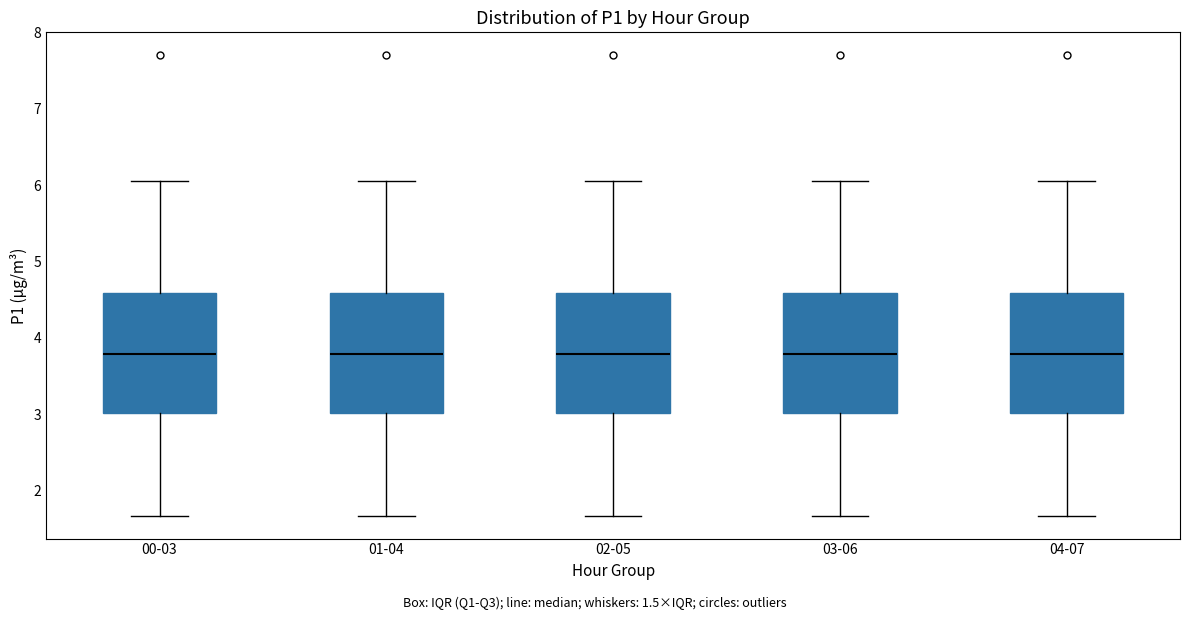

Reading left to right, read every box against the y-axis: the position of its median line, the range the box covers, and the ends of its whiskers. The values are not printed on the chart, so give them approximately, as read against the axis.

00-03: median 3.8, box 3.0 to 4.6, whiskers 1.7 to 6.1
01-04: median 3.8, box 3.0 to 4.6, whiskers 1.7 to 6.1
02-05: median 3.8, box 3.0 to 4.6, whiskers 1.7 to 6.1
03-06: median 3.8, box 3.0 to 4.6, whiskers 1.7 to 6.1
04-07: median 3.8, box 3.0 to 4.6, whiskers 1.7 to 6.1